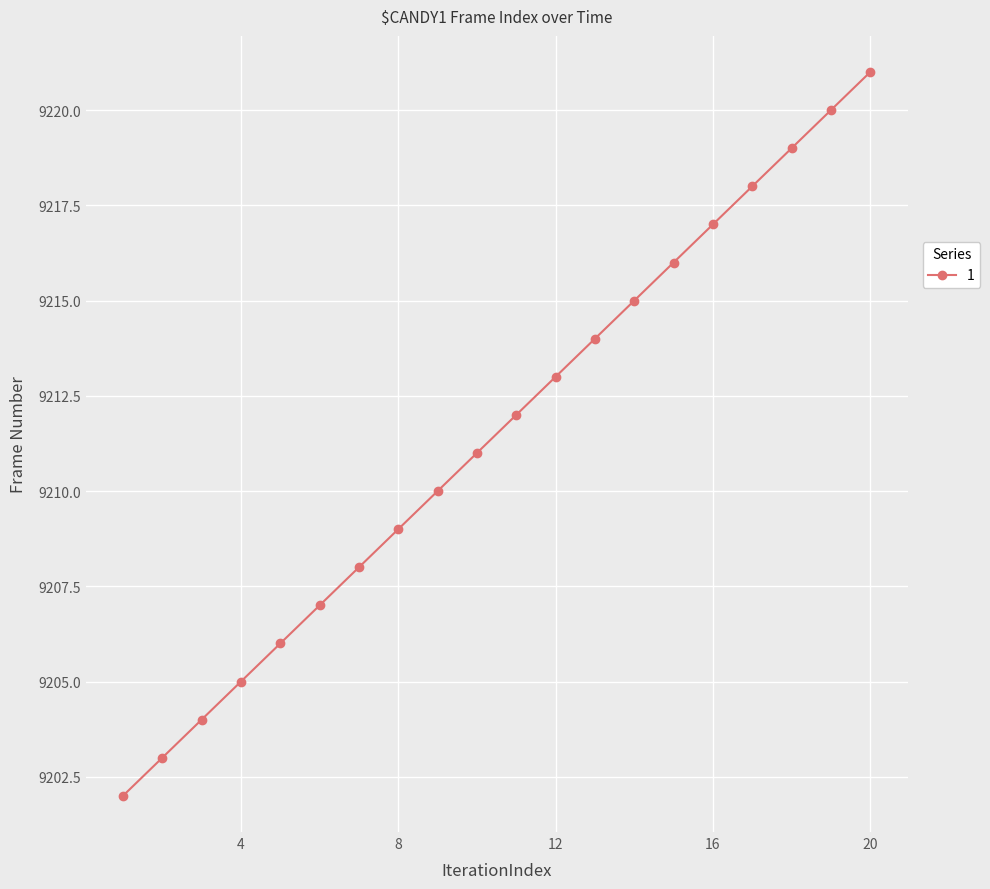

What is the value of the 18th point from the left?

9219